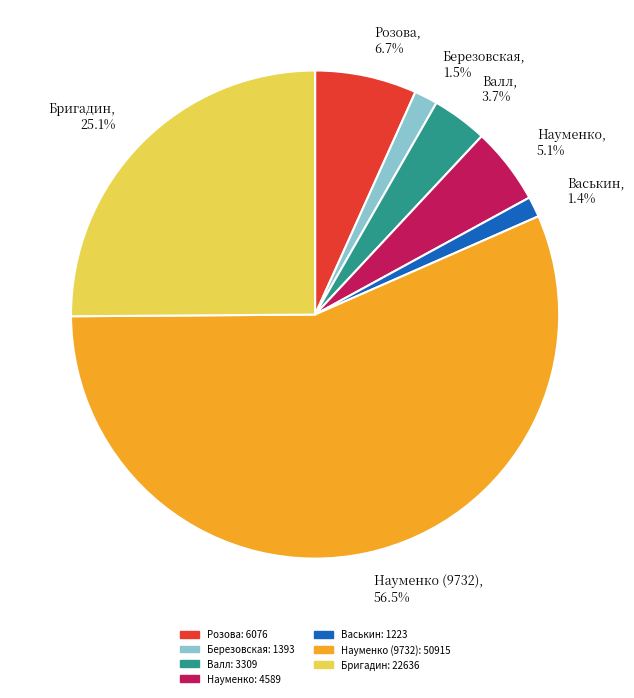

Rank the categories by value from highest to lowest.

Науменко (9732), 56.5%, Бригадин, 25.1%, Розова, 6.7%, Науменко, 5.1%, Валл, 3.7%, Березовская, 1.5%, Васькин, 1.4%